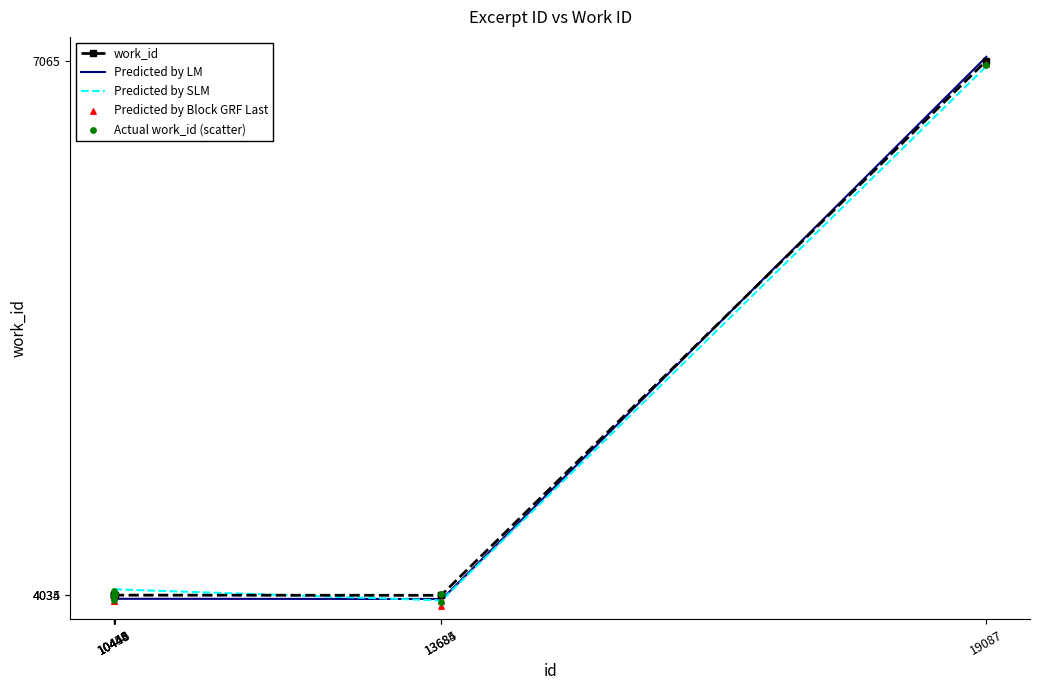

At how many categories does at least one series exceed 5261?

1